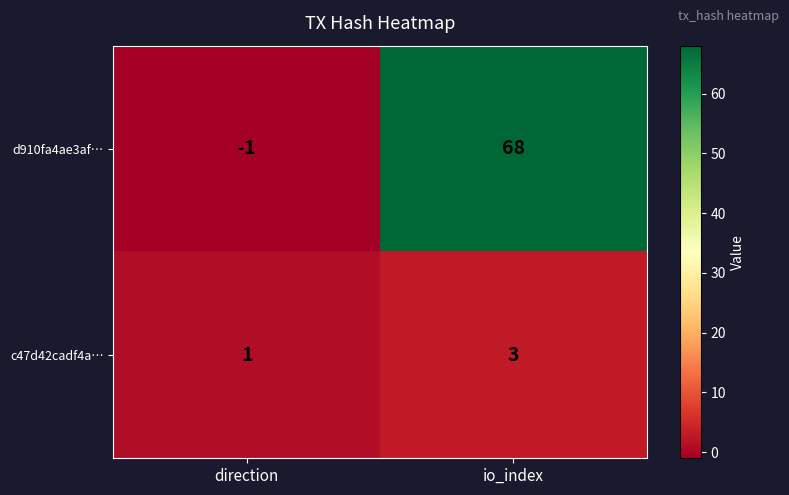

Which series changed the most between direction and io_index?

d910fa4ae3af…